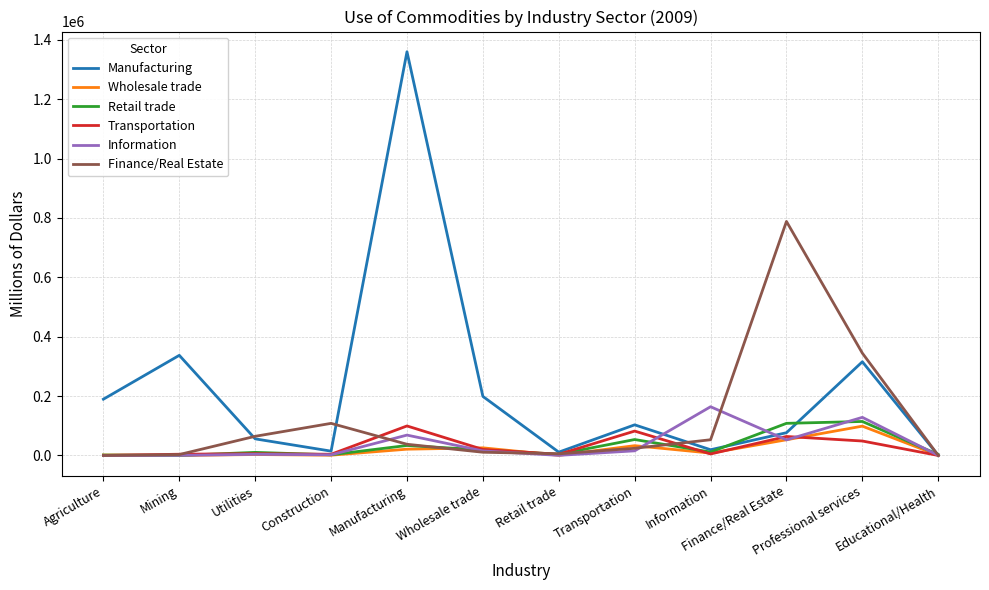

Which category has the highest value in the Information series?

Information